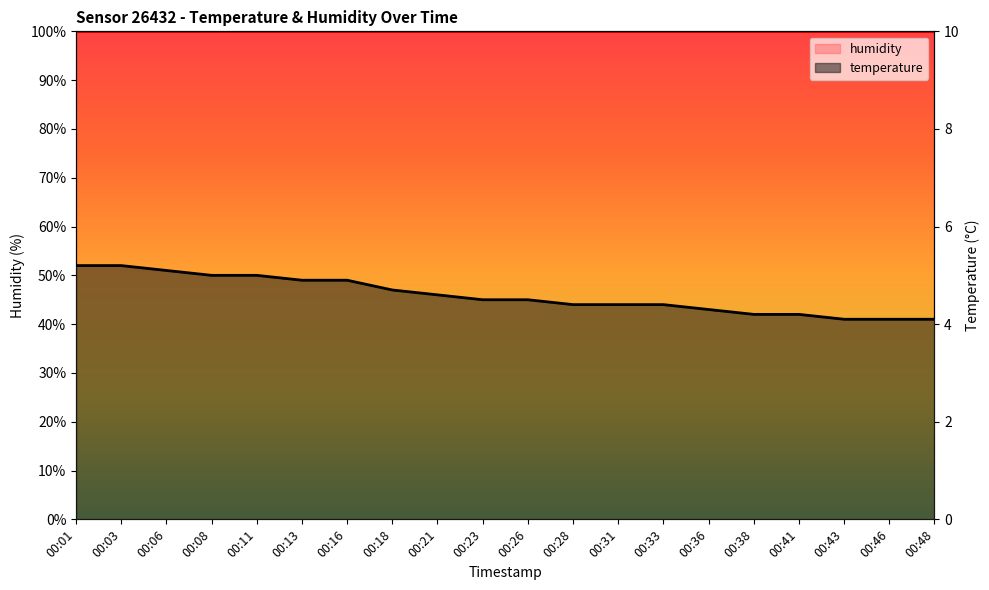

Between 00:06 and 00:43, which is larger?

00:06